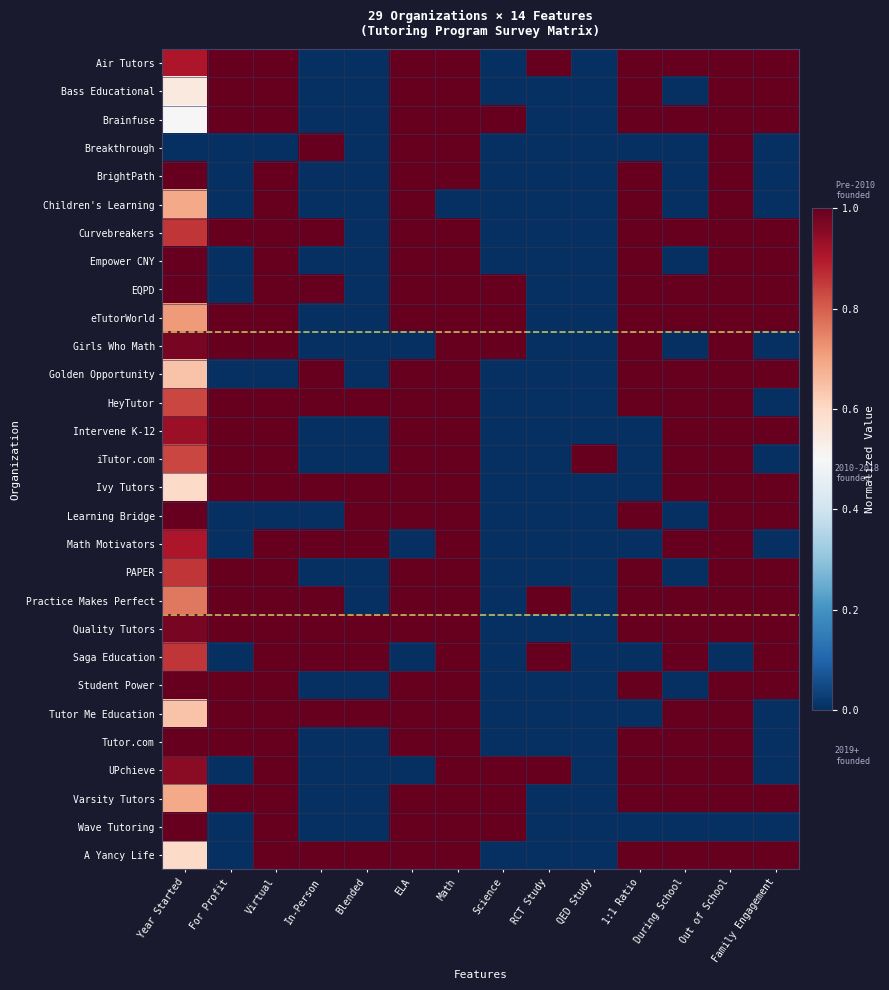

What is the total value across all series at In-Person?

12.0